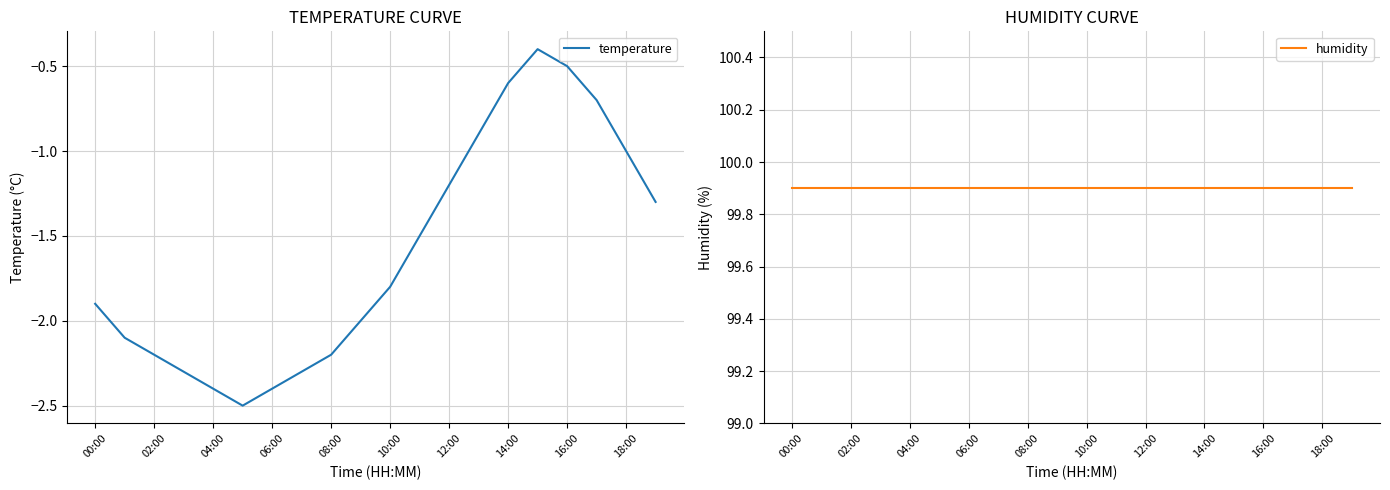

What is the value of the temperature point at the 10th from the left?

-2.0